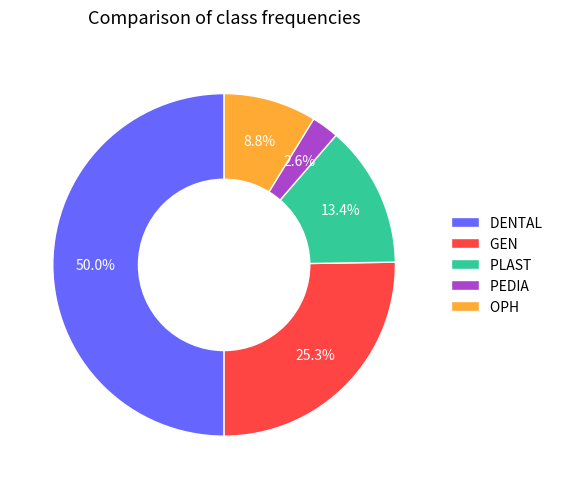

Does GEN account for over 50% of the chart?

No